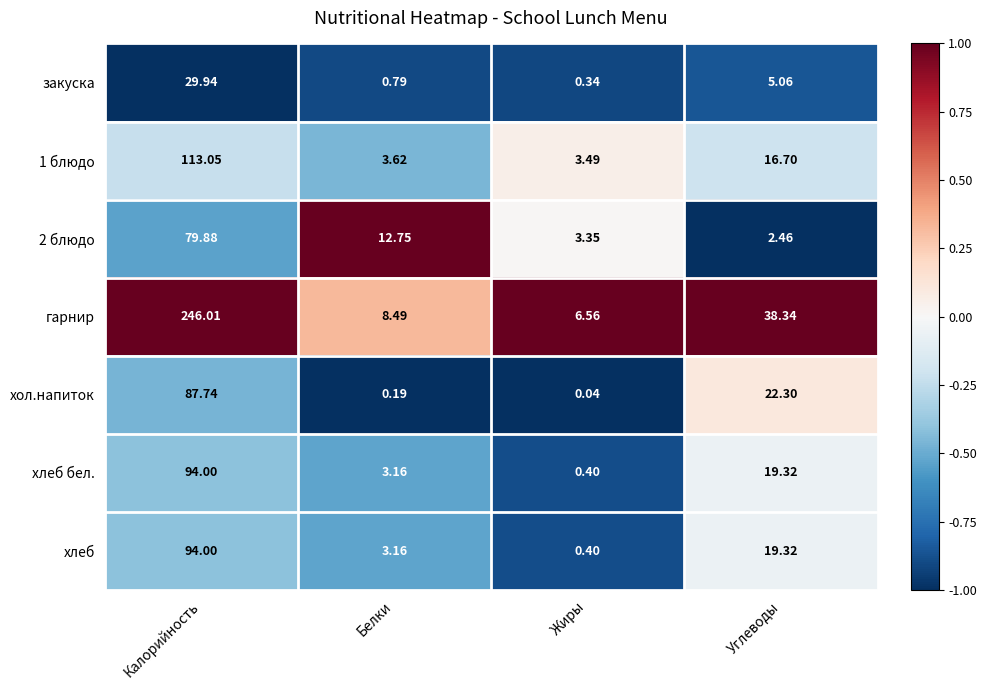

Which series has the largest range (max minus min)?

гарнир